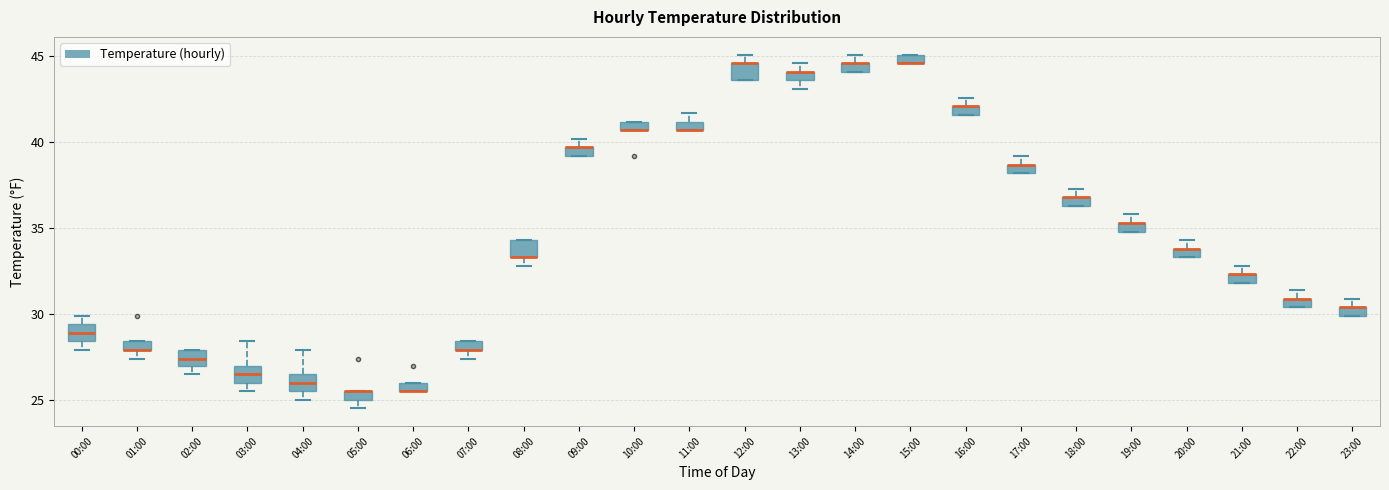

Where is the lower edge of the box for 02:00 on the y-axis? The values are not printed on the chart, so give them approximately, as read against the axis.

27.0